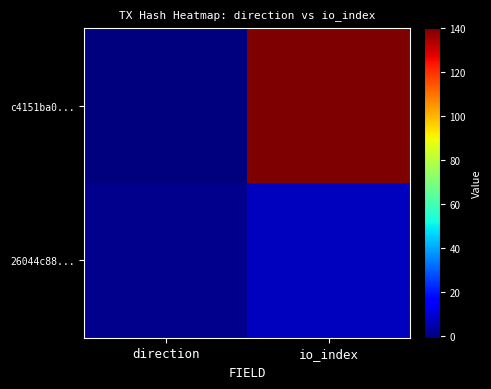

How many data points does each series have?

2